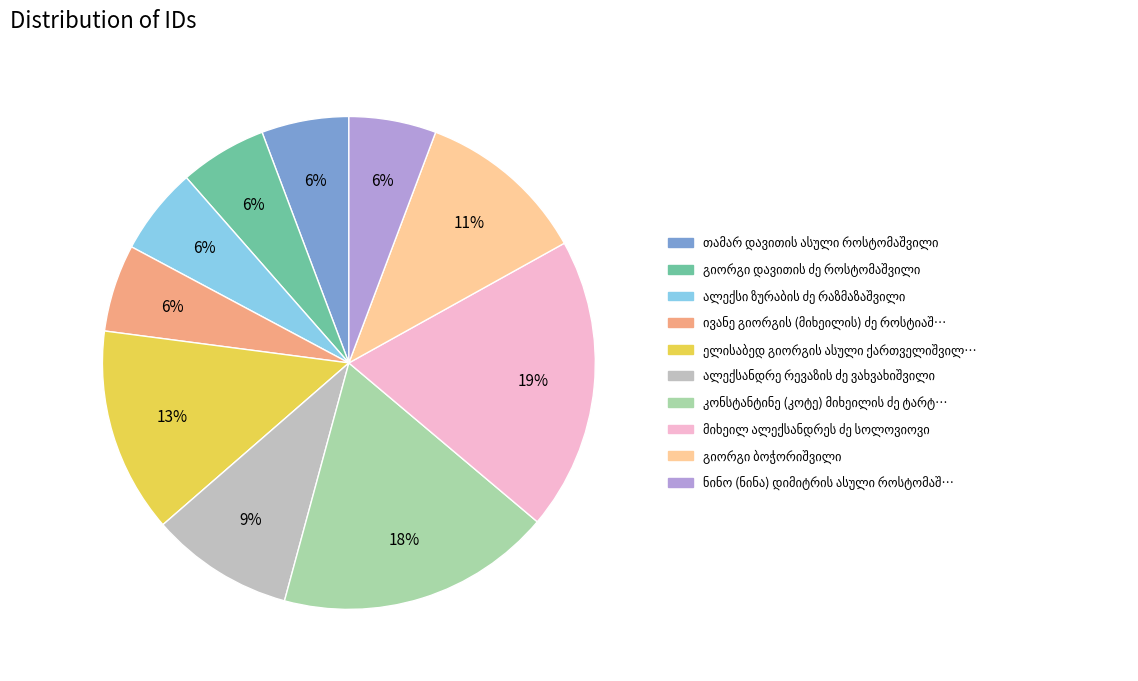

To the nearest percent, what is the difference between the largest and smallest slice percentages?

13%